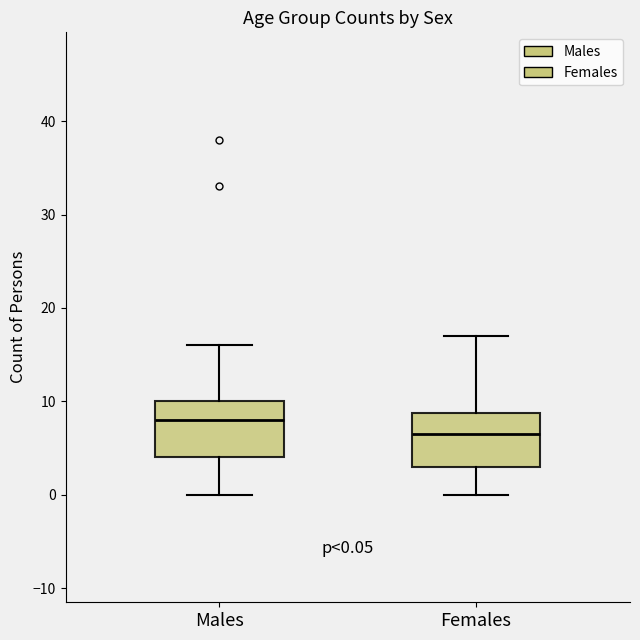

Which box has the lowest median line?

Females